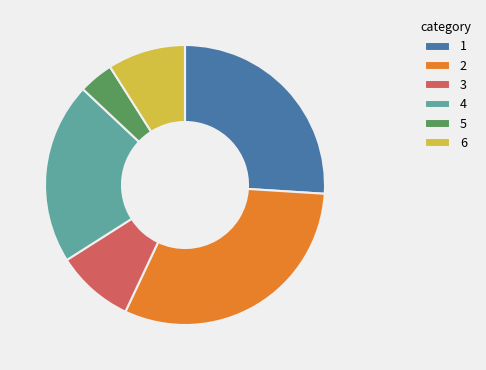

Which has a higher value, 6 or 5?

6